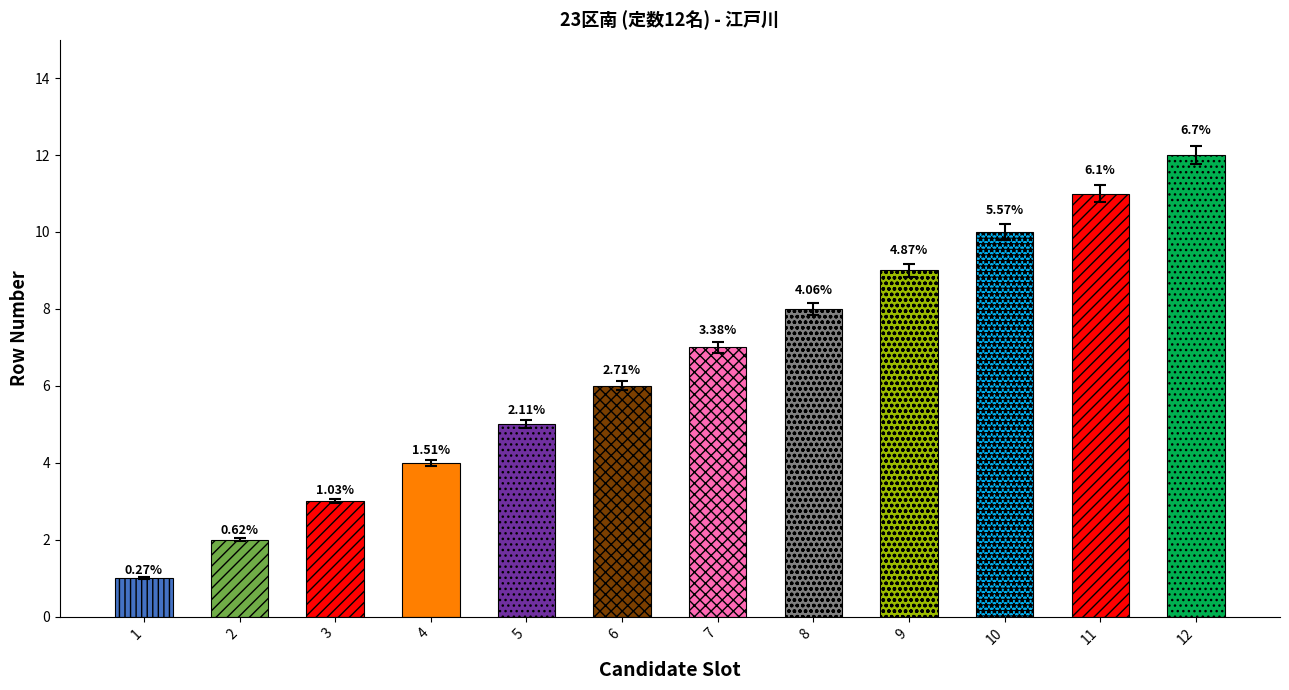

At which label does the data first exceed 7?

8